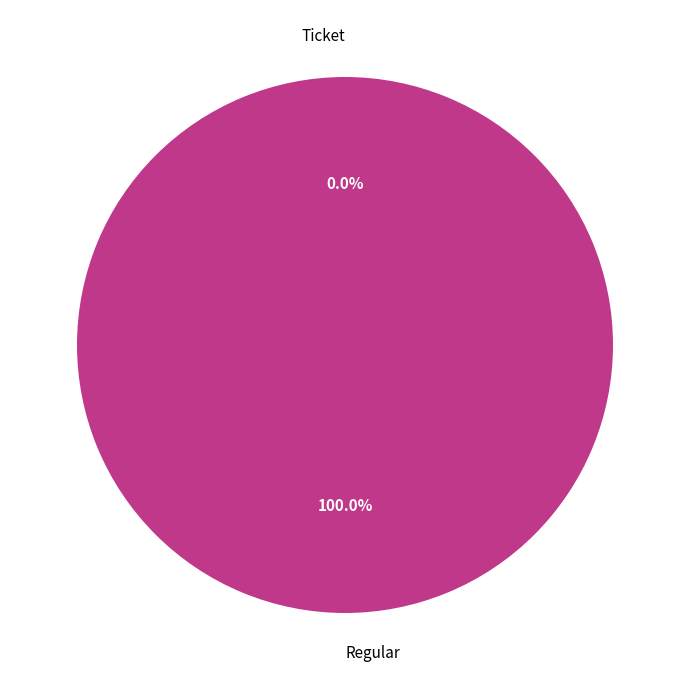

To the nearest percent, what percentage of the pie is Regular?

100%